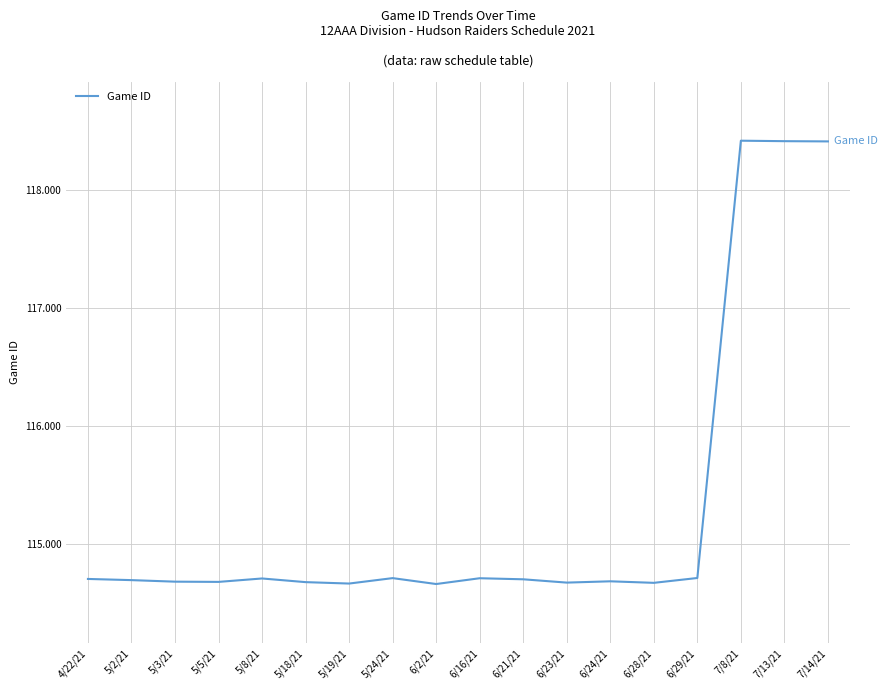

List the labels in order of value, smallest first.

6/2/21, 5/19/21, 6/28/21, 6/23/21, 5/18/21, 5/5/21, 5/3/21, 6/24/21, 5/2/21, 6/21/21, 4/22/21, 5/8/21, 6/16/21, 5/24/21, 6/29/21, 7/14/21, 7/13/21, 7/8/21